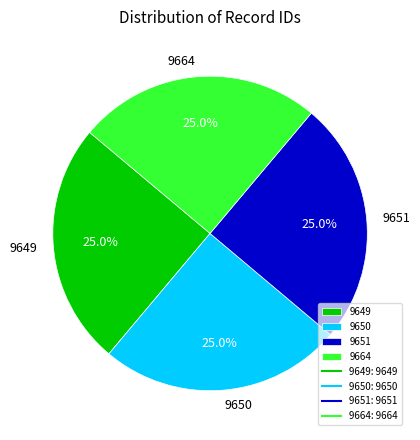

What is the ratio of the value at 9650 to the value at 9651?

1.0